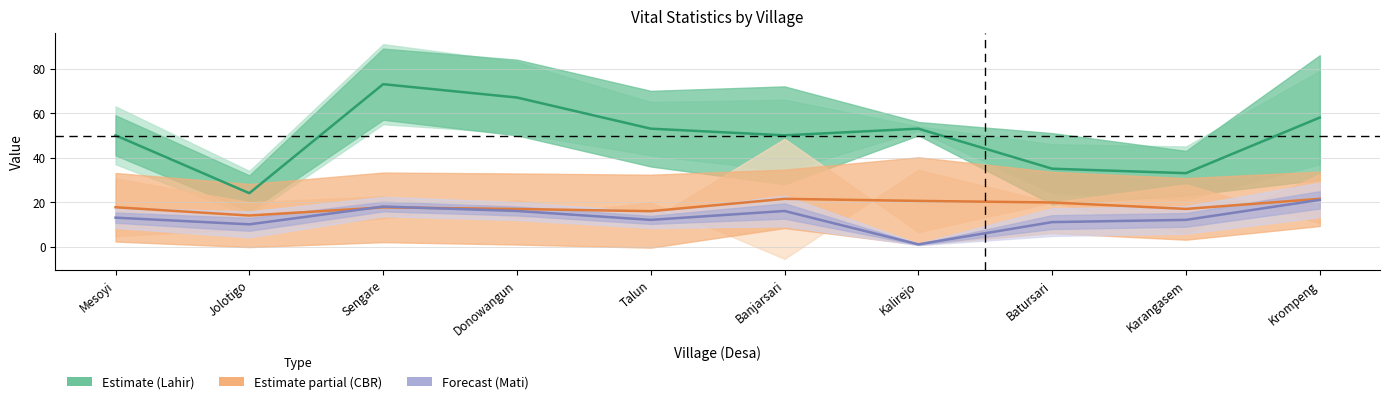

How many values in the Mati (center) series exceed 13?

4